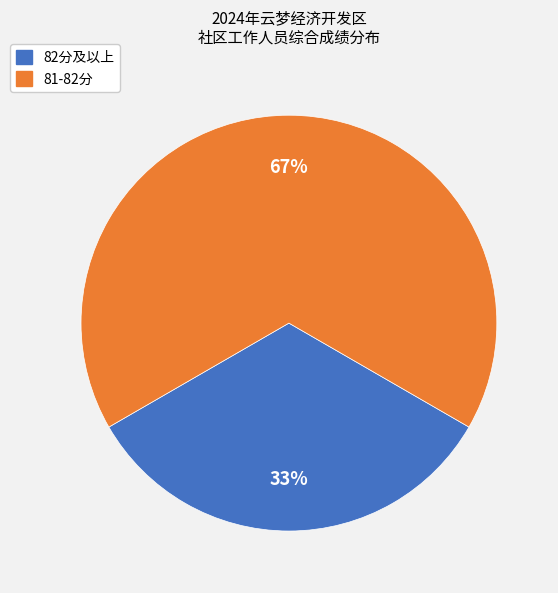

Is there any slice that represents more than half of the pie?

Yes